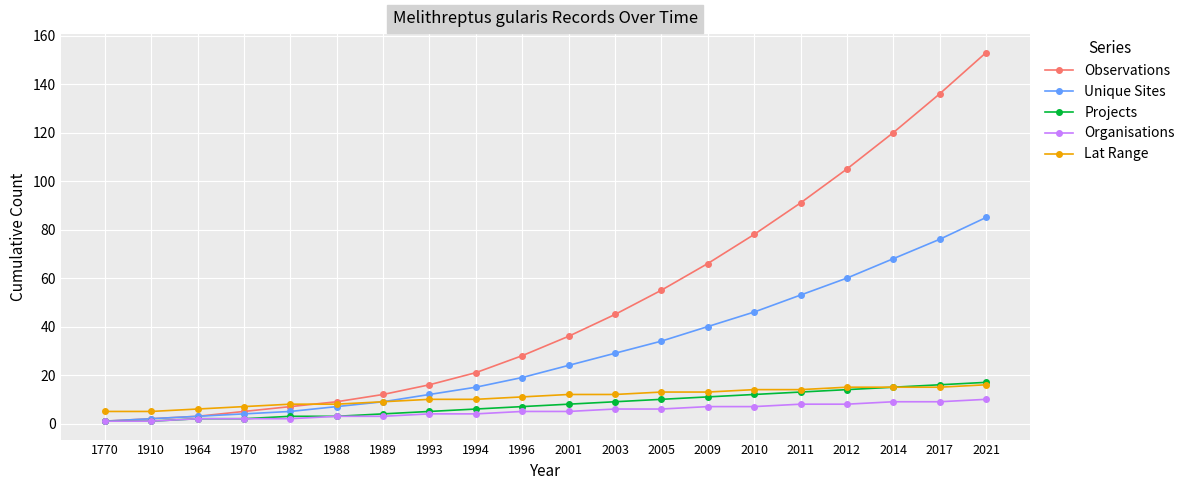

What is the lowest value of the Lat Range series?

5